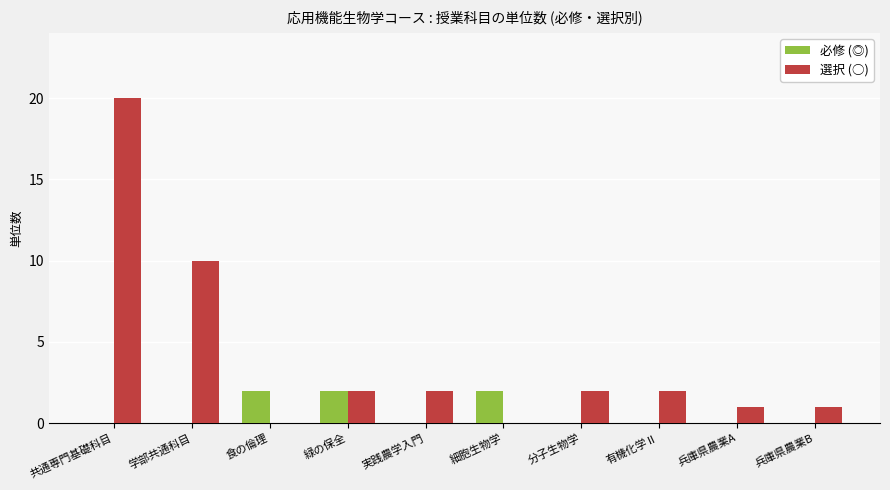

Which series has the largest range (max minus min)?

選択 (○)